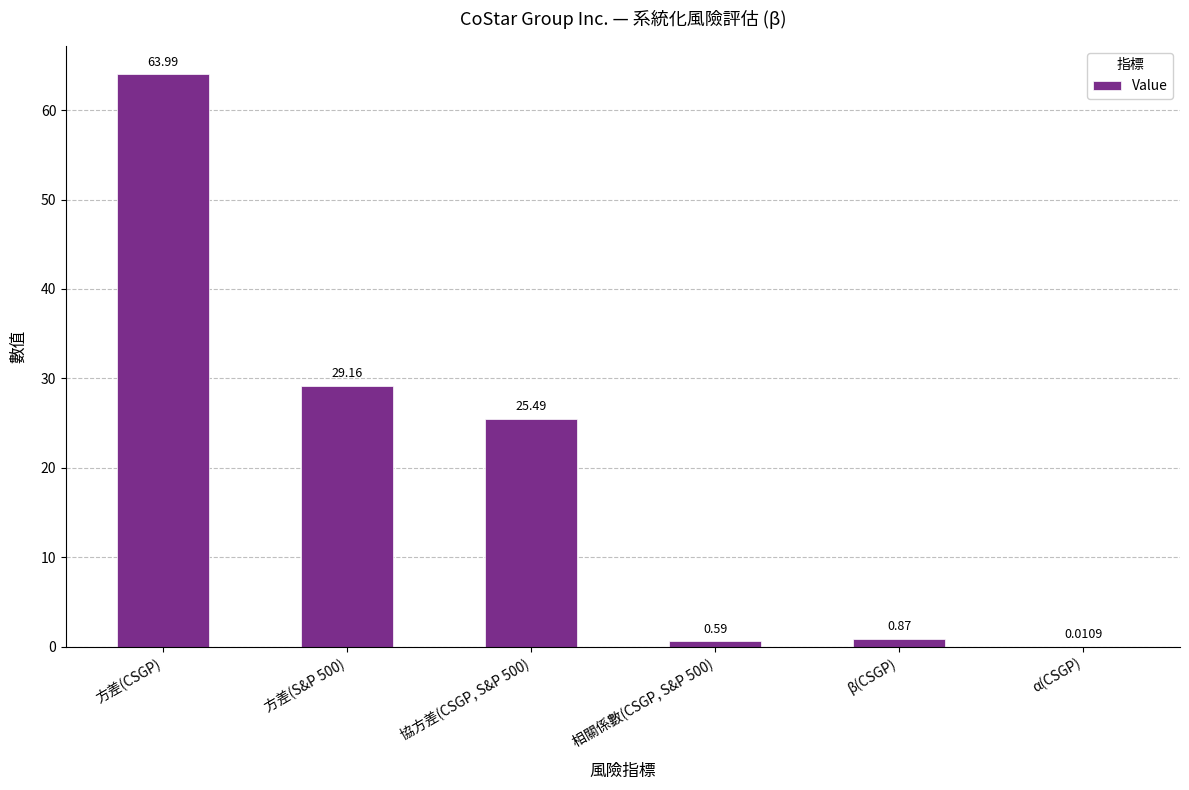

Which category has the highest value across all series?

方差(CSGP)